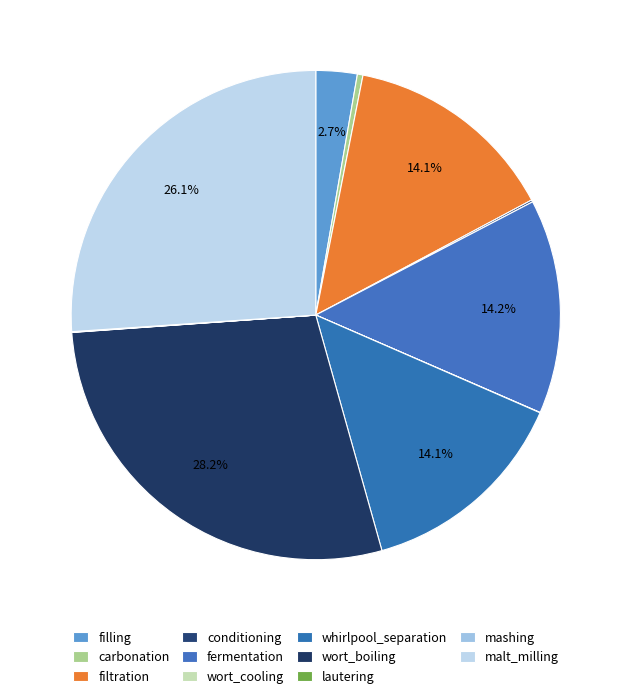

The conditioning slice represents 0% of the pie. True or false?

True